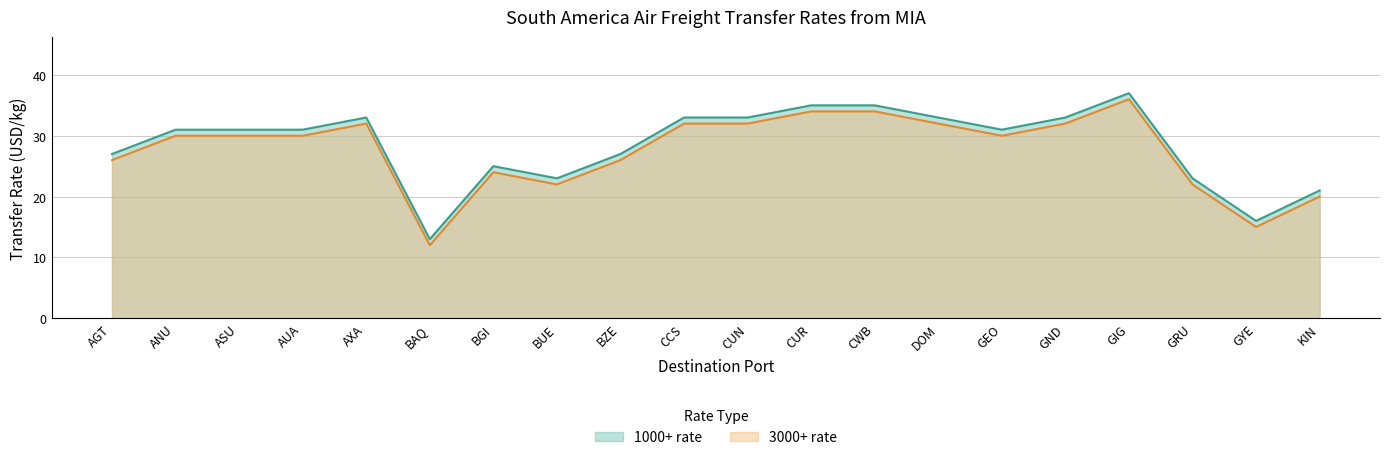

True or false: 3000+ rate and 1000+ rate intersect in this chart.

False